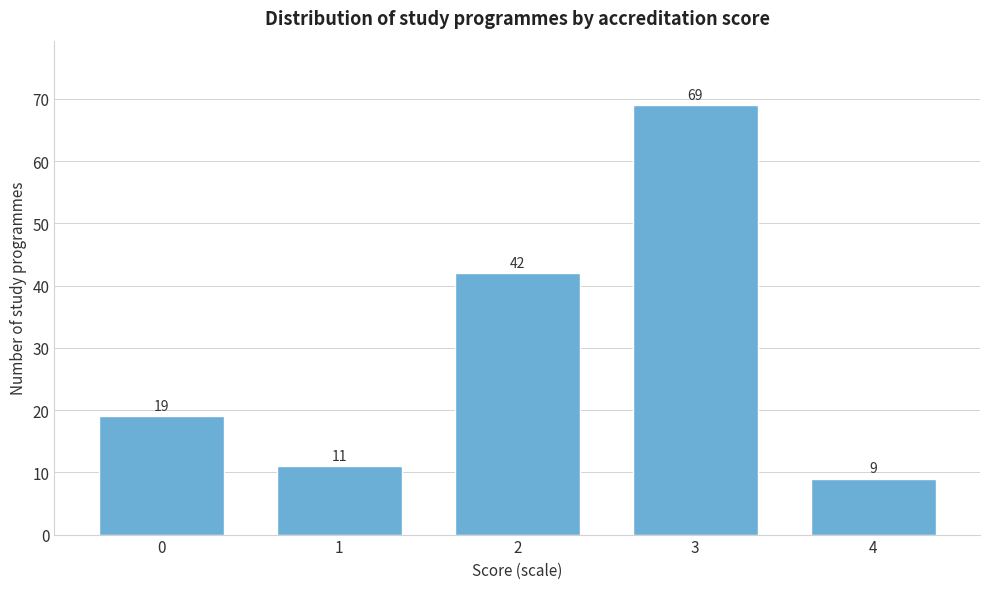

Reading left to right, what are all the values shown in this chart?

19	11	42	69	9